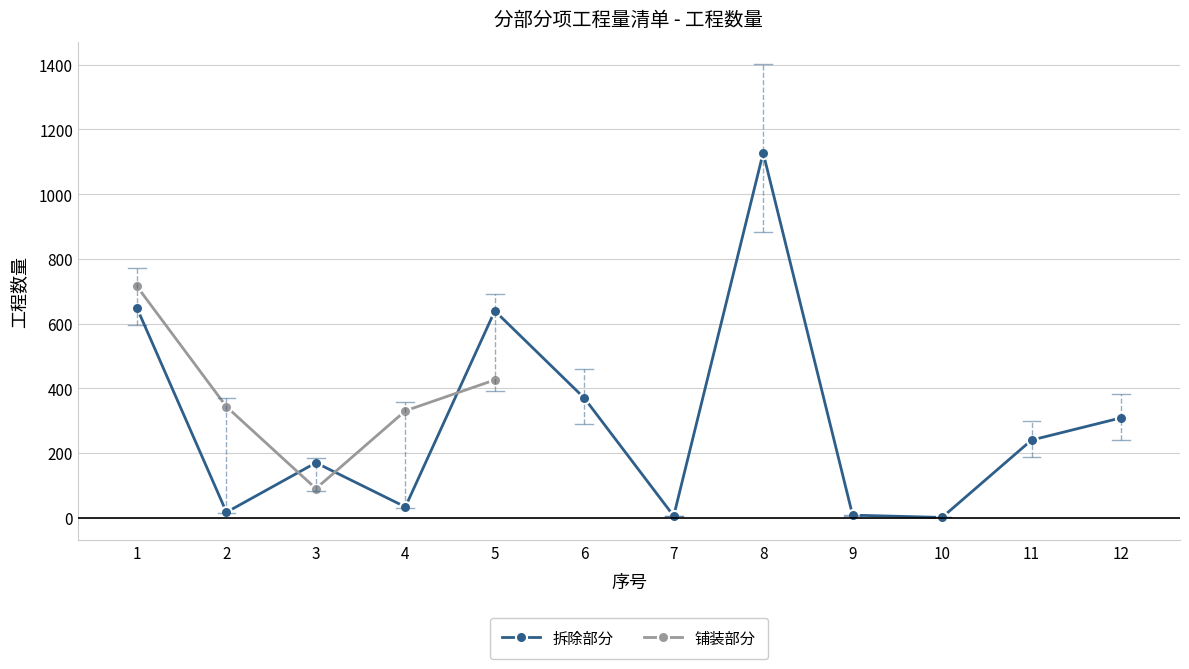

Reading right to left, extract all data points from this chart.

12=308.7	11=240.0	10=1.0	9=8.0	8=1128.0	7=5.4	6=370.0	5=639.4	4=33.5	3=170.0	2=17.0	1=648.0